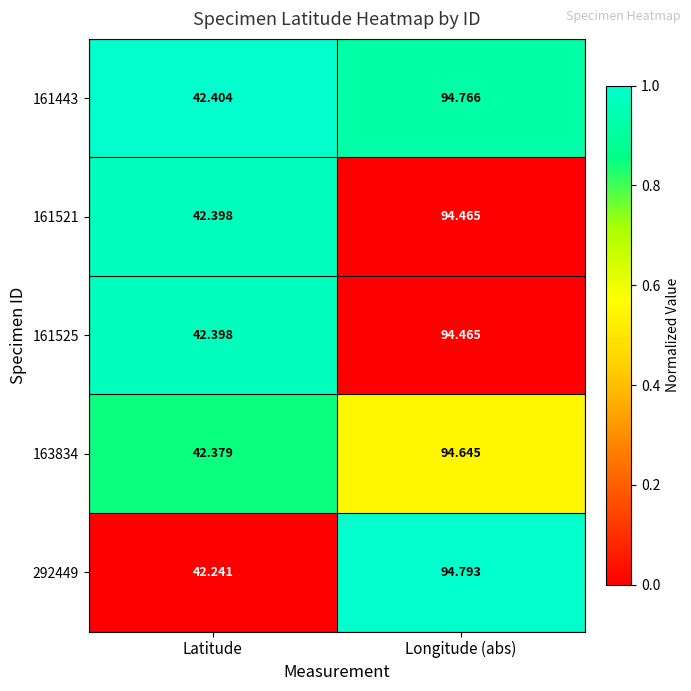

At which category does the chart reach its peak across all series?

Longitude (abs)